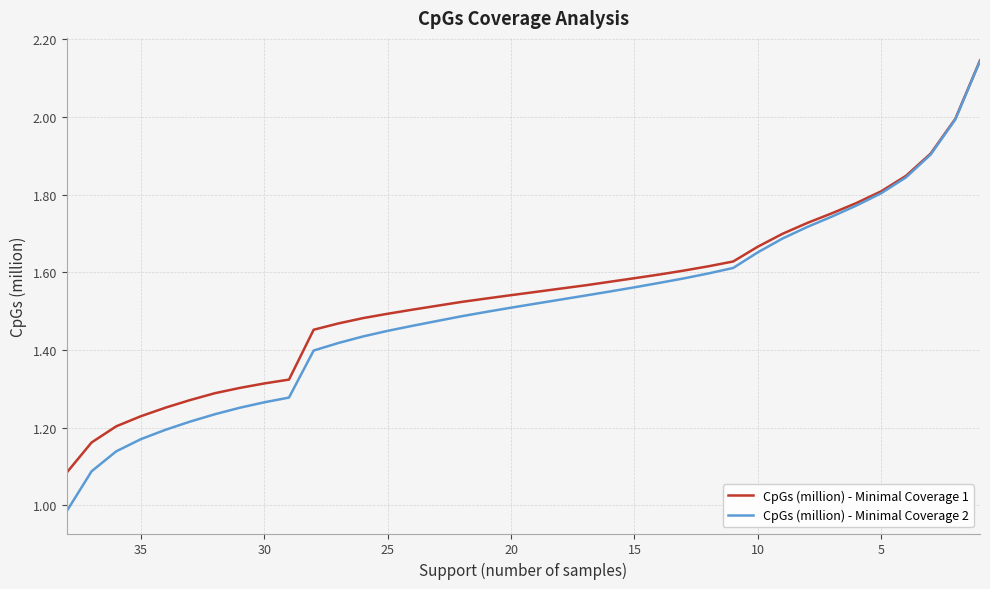

What is the value of the CpGs (million) - Minimal Coverage 2 point at the 37th from the left?

2.0